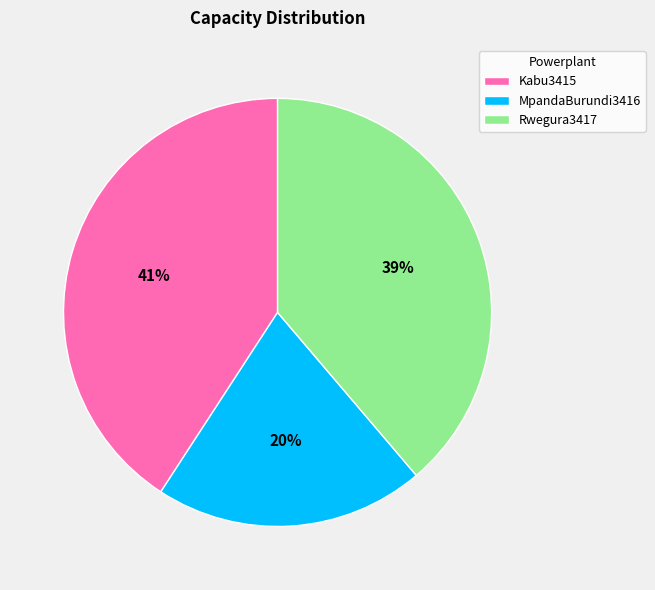

Is it true that MpandaBurundi3416 is 28% of the pie?

False